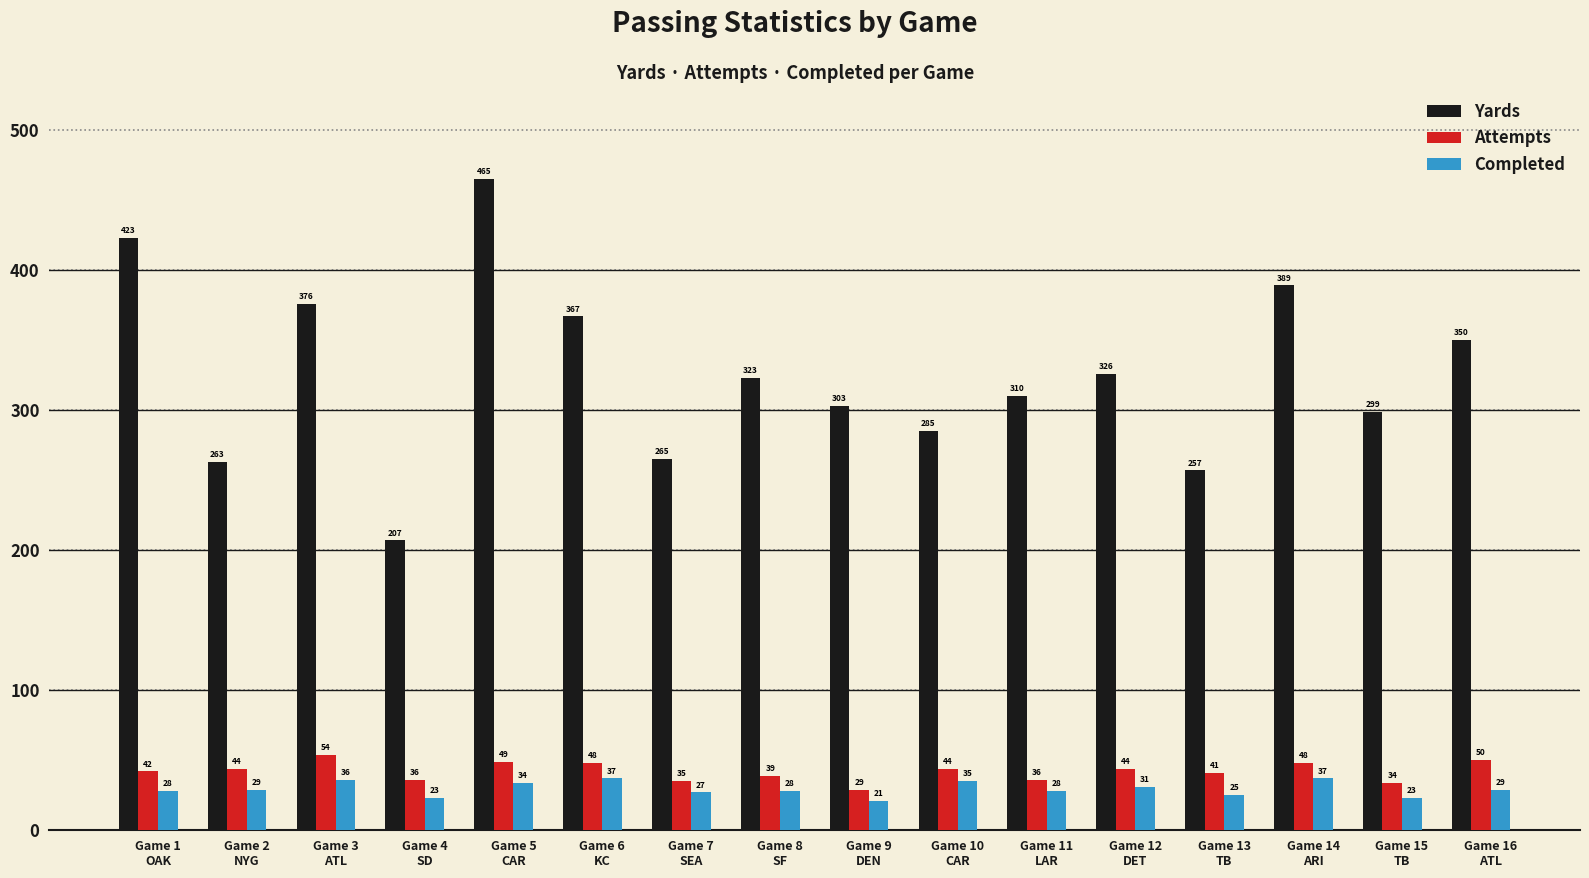

What is the minimum value shown in the chart?

21